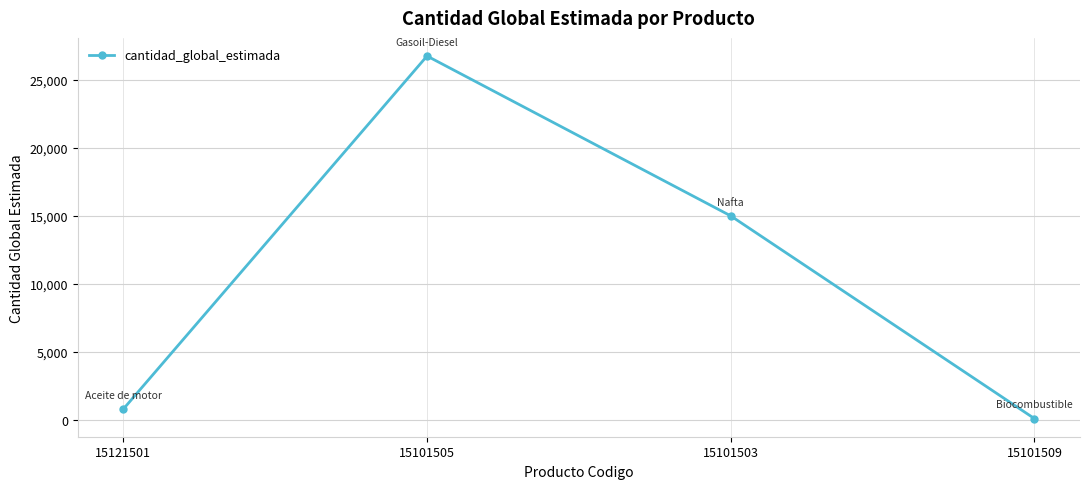

How many lines are shown in the chart?

1